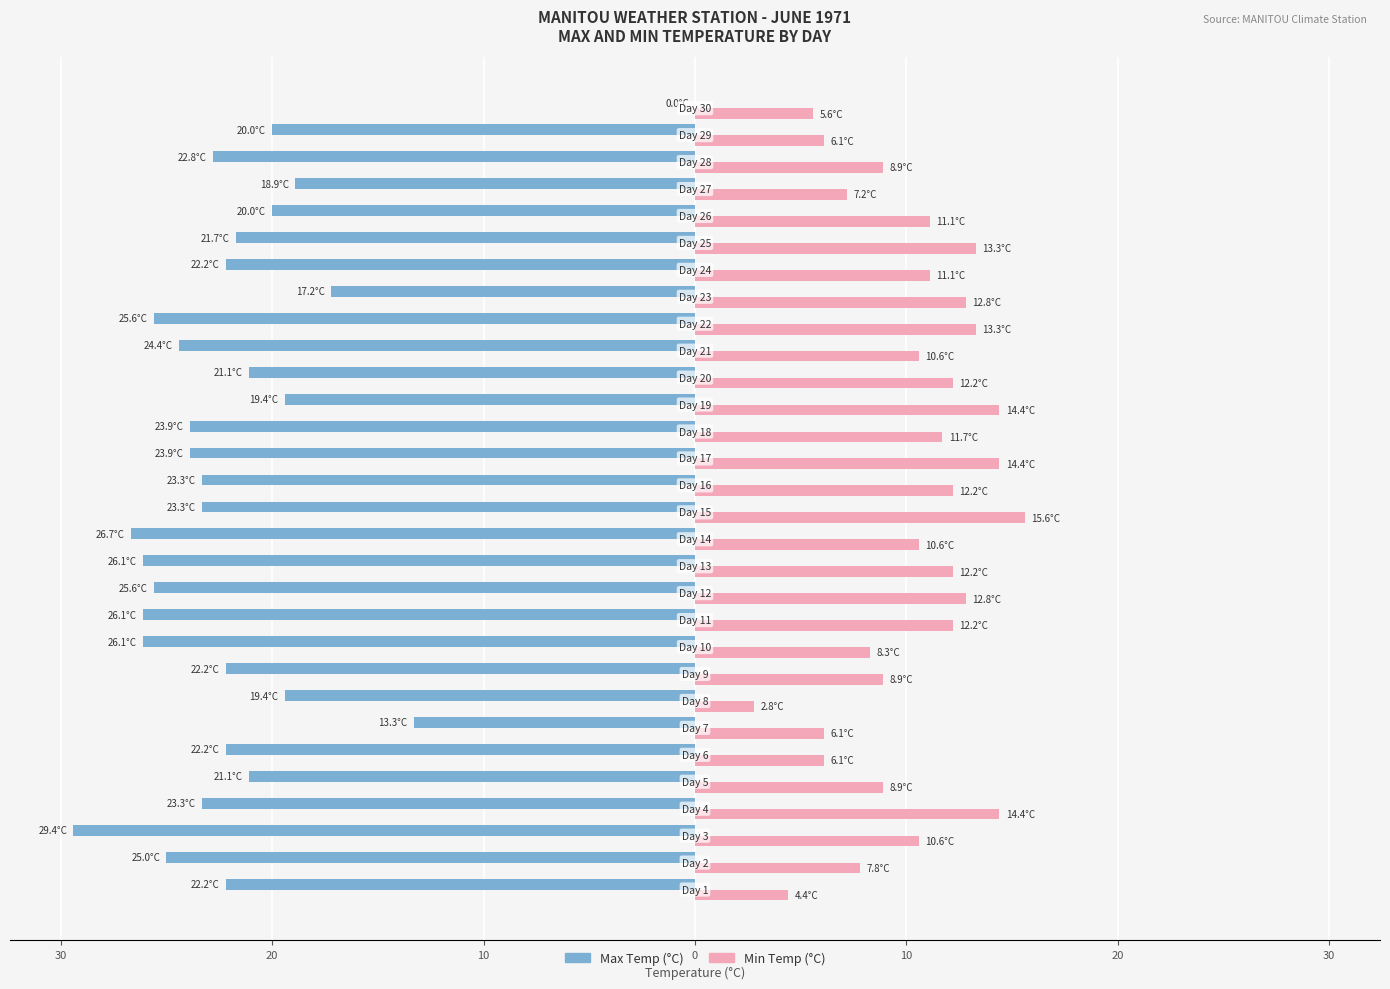

Which series has the widest spread of values?

Max Temp (°C)